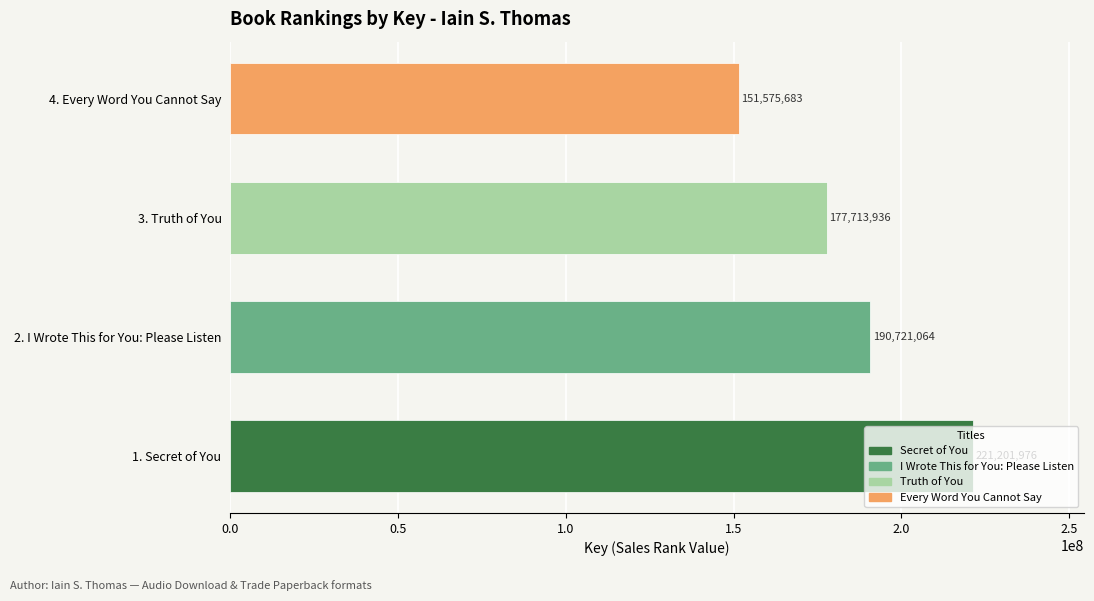

Which label corresponds to the smallest value in the chart?

4. Every Word You Cannot Say